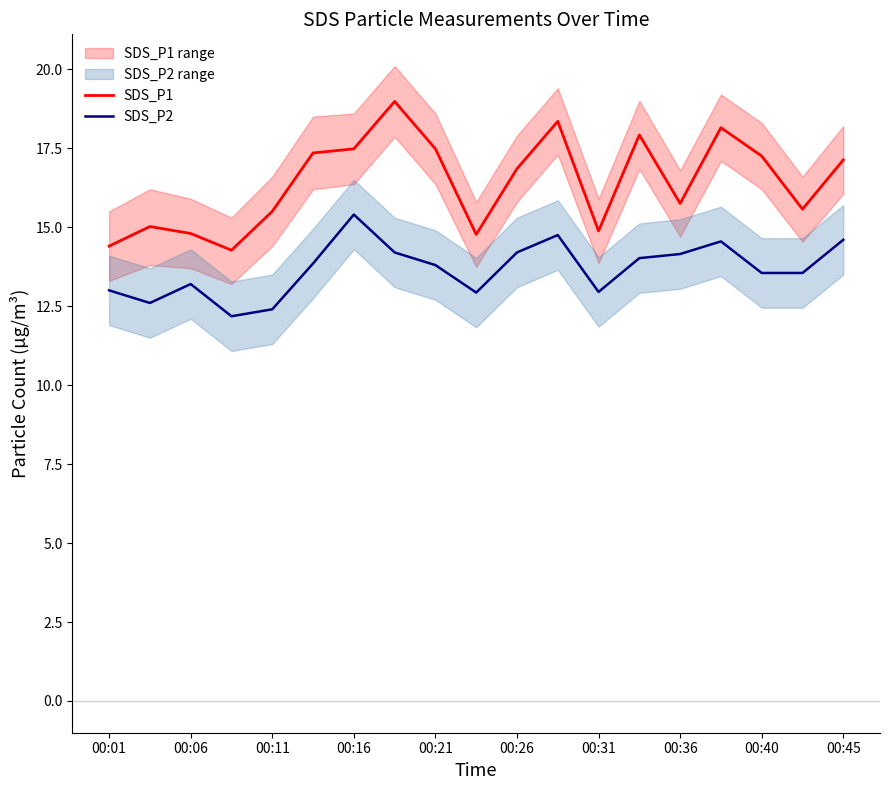

At how many categories does at least one series exceed 16?

10